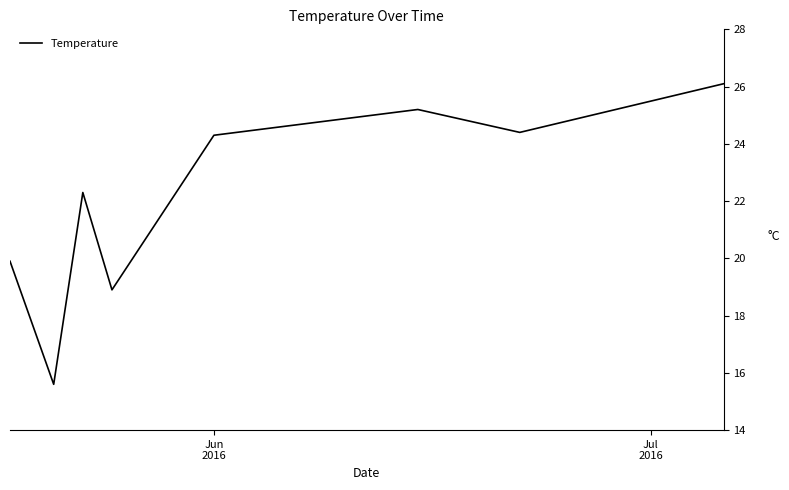

Reading right to left, extract all data points from this chart.

26.1	24.4	25.2	24.3	18.9	22.3	15.6	19.9